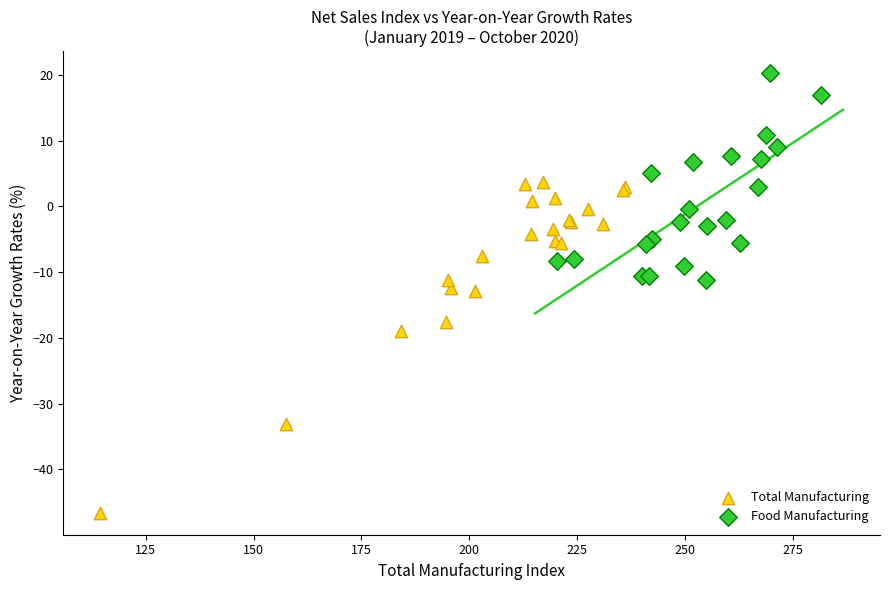

What are all the series names shown in the legend?

Total Manufacturing, Food Manufacturing